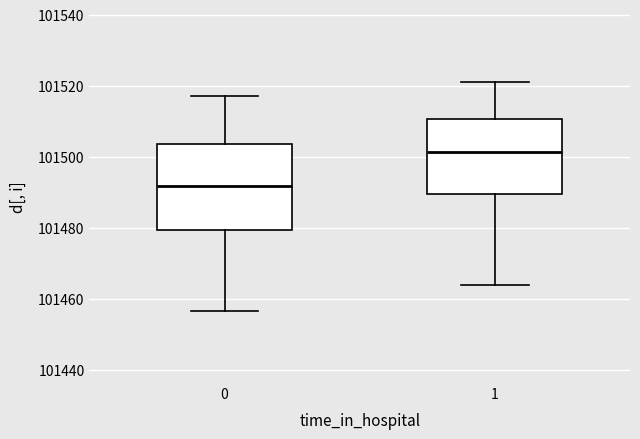

Where is the upper edge of the box at x = 1 on the y-axis? The values are not printed on the chart, so give them approximately, as read against the axis.

101510